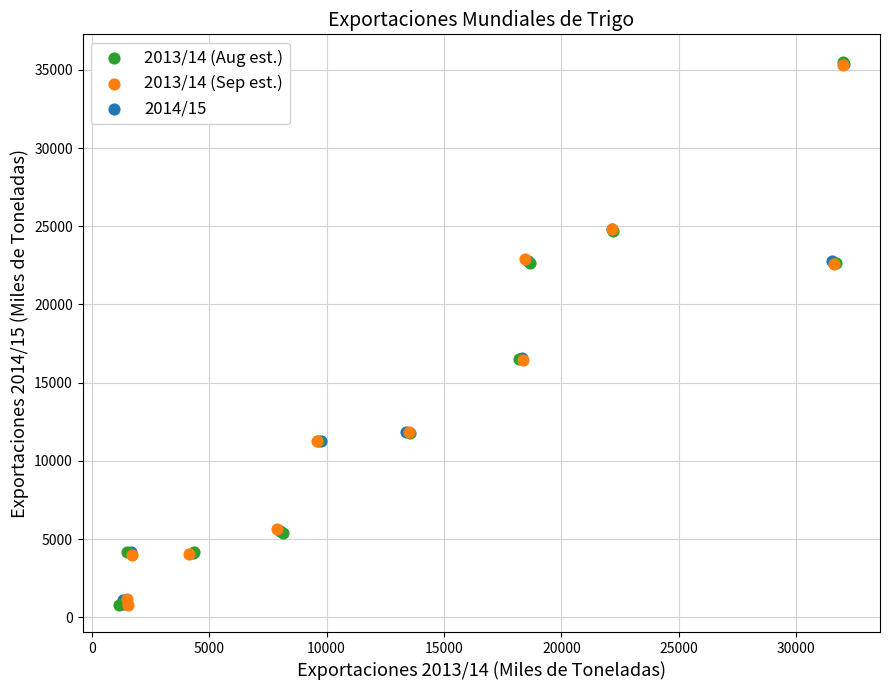

Which series has the largest Y range (max minus min)?

2013/14 (Aug est.)